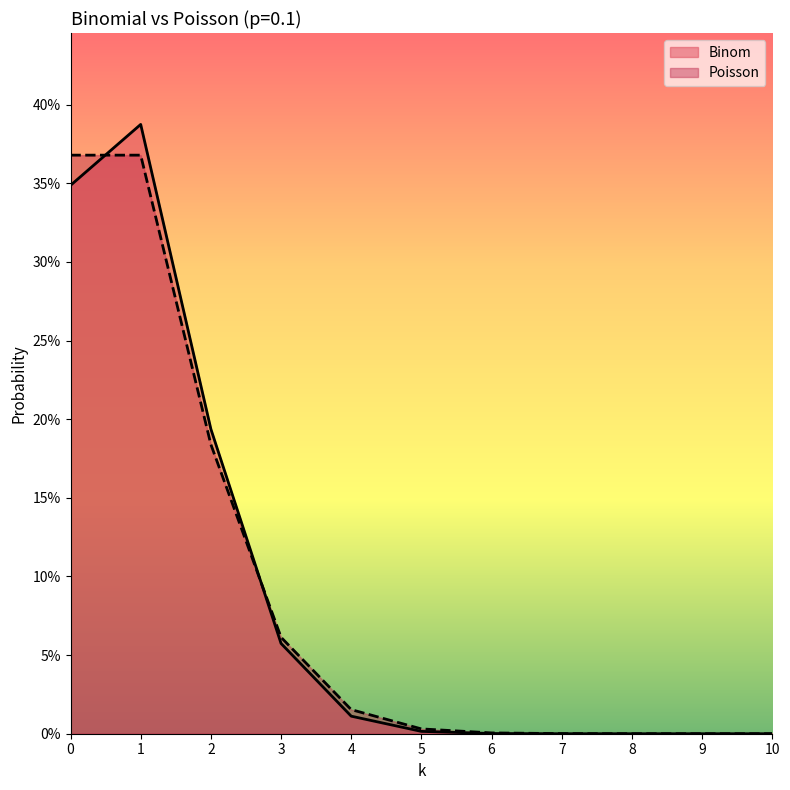

True or false: Poisson and Binom intersect in this chart.

True